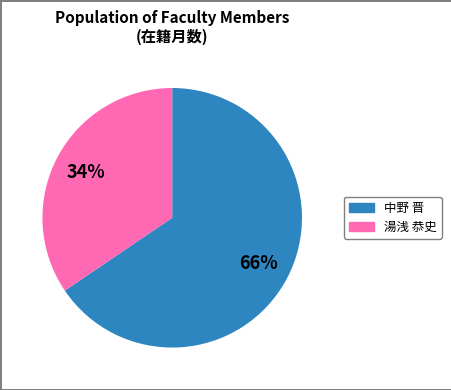

Approximately how many times larger is the value at 中野 晋 compared to 湯浅 恭史?

1.9